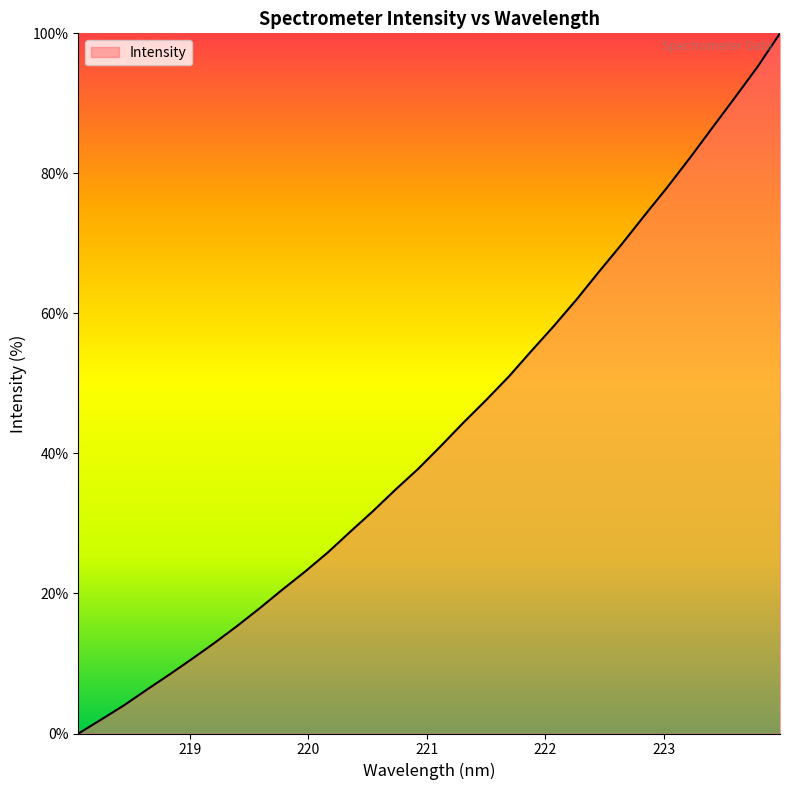

Which label corresponds to the largest value in the chart?

223.9802